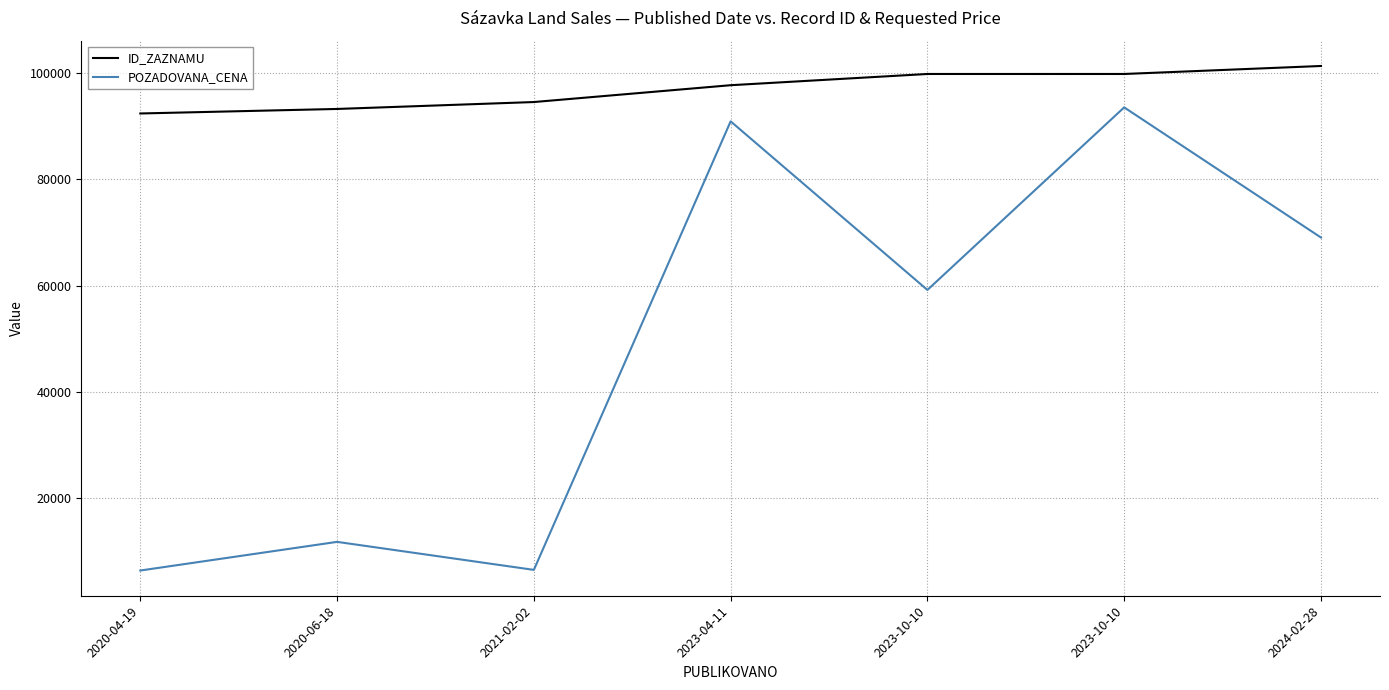

Does the chart display data point markers on the line(s)?

No